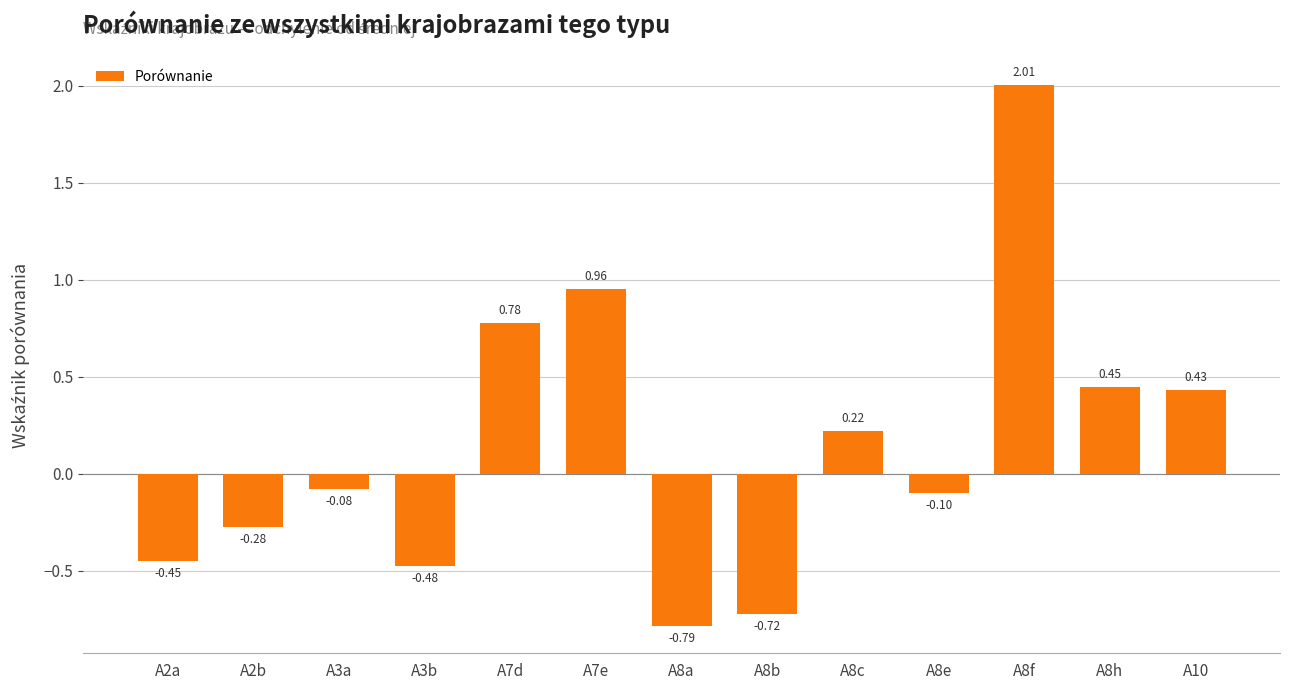

Rank the categories by value from highest to lowest.

A8f, A7e, A7d, A8h, A10, A8c, A3a, A8e, A2b, A2a, A3b, A8b, A8a